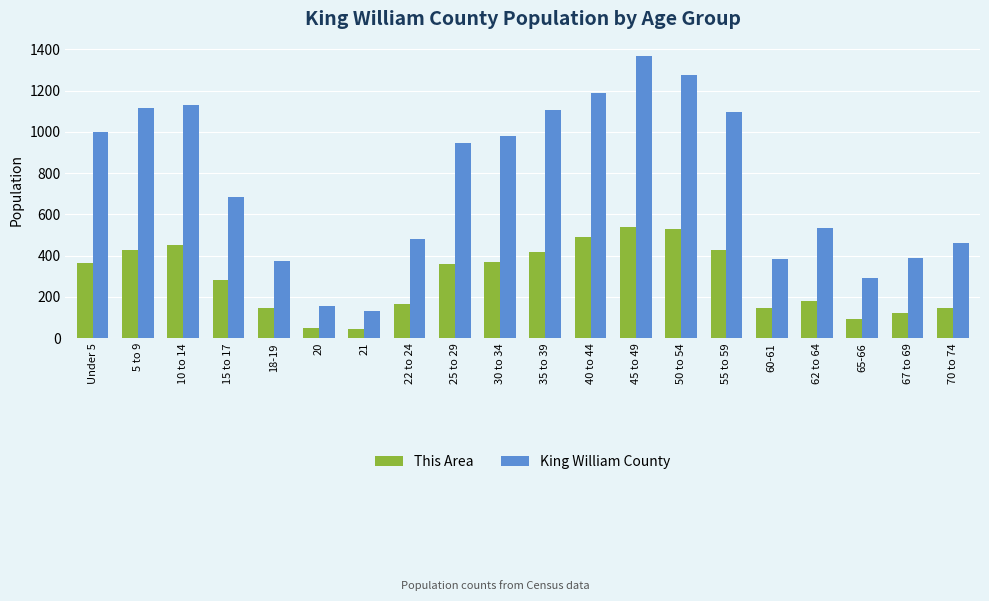

Read the King William County value at 60-61.

384